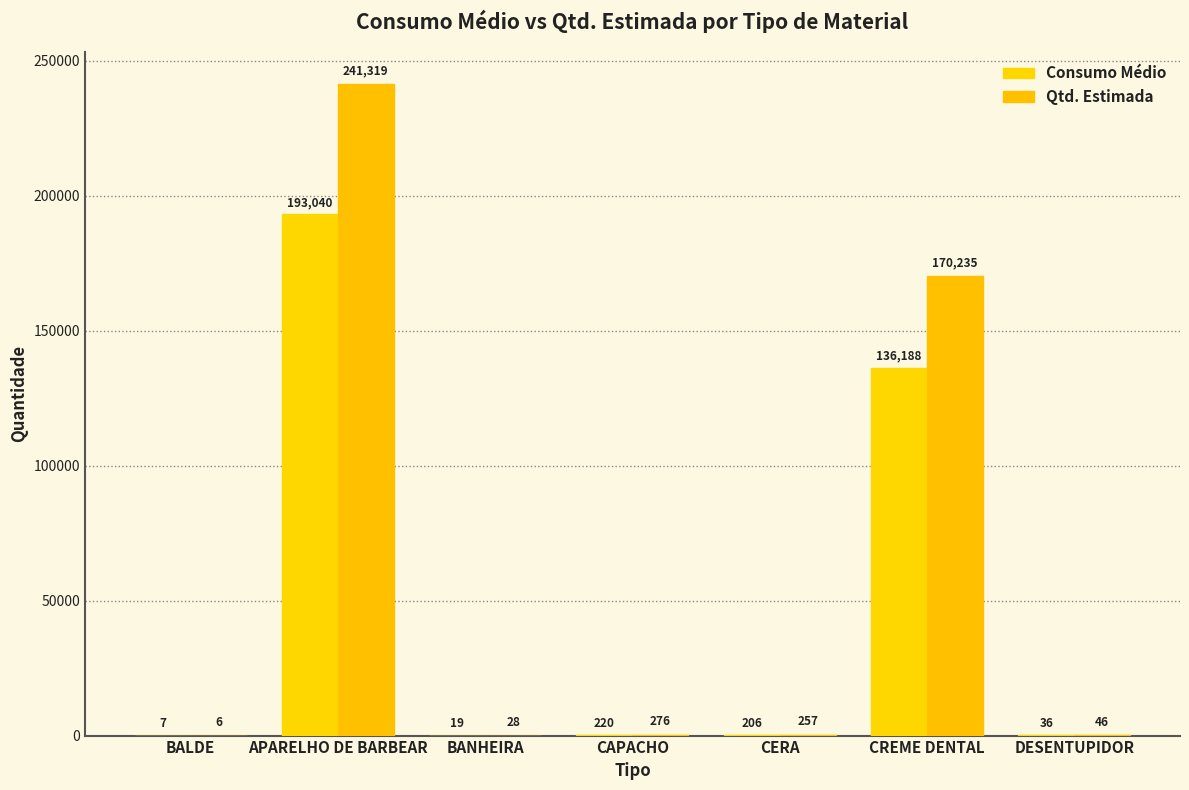

Which category has the lowest value across all series?

BALDE